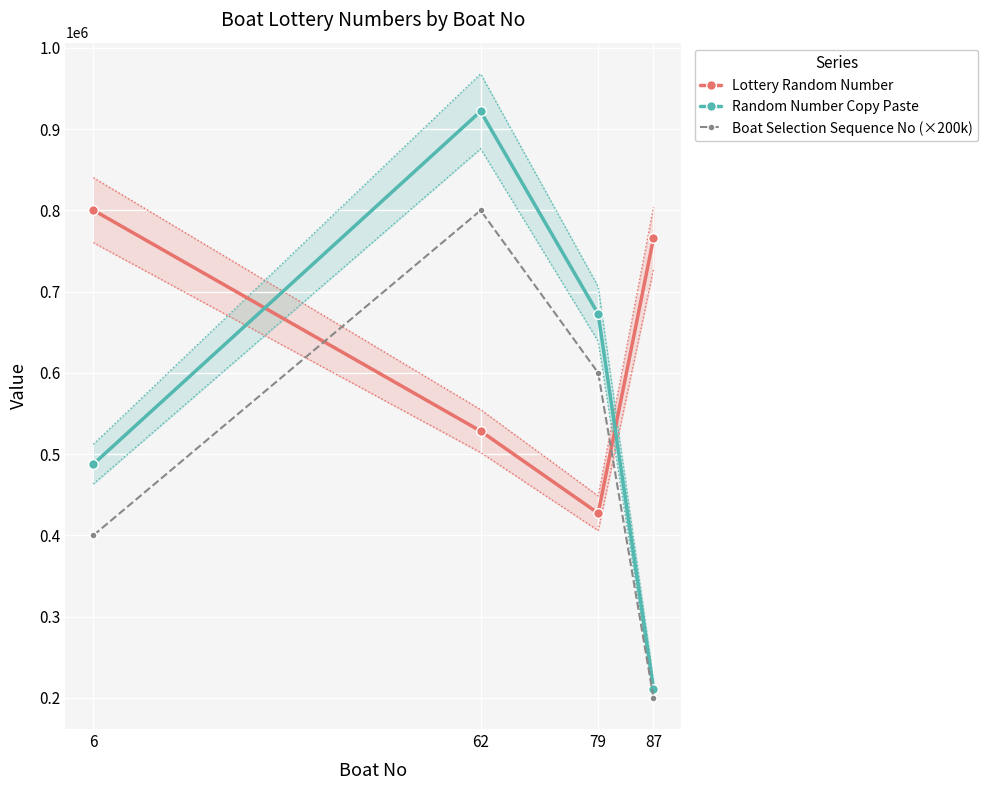

What is the sum of all Boat Selection Sequence No (×200k) values?

2000000